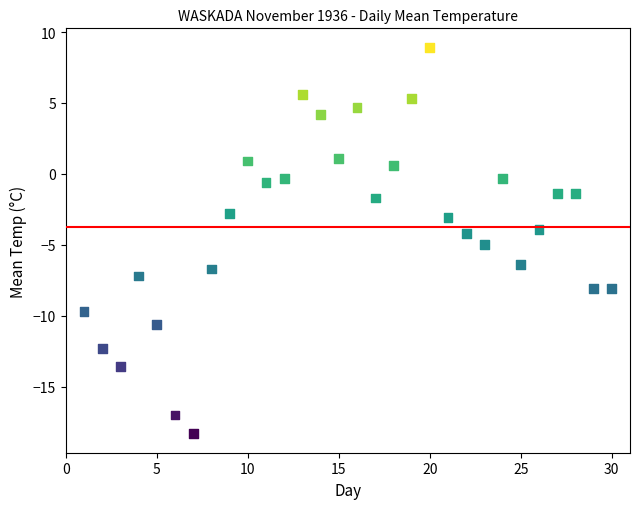

What is the range of X values (max minus min)?

29.0